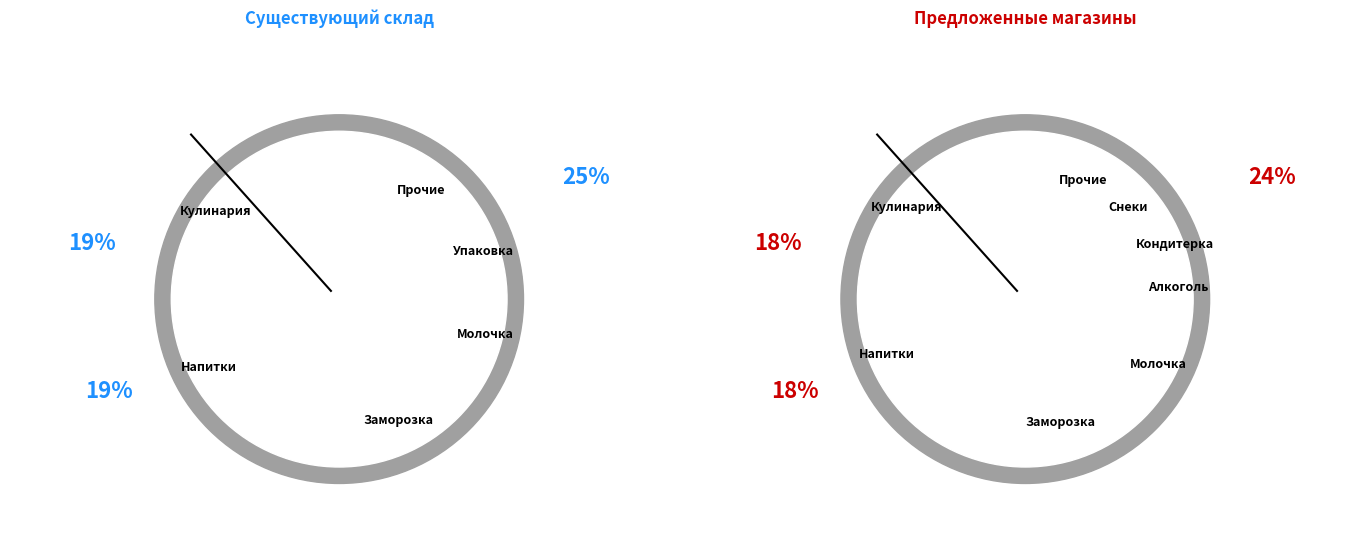

Is there a majority slice in this chart?

No